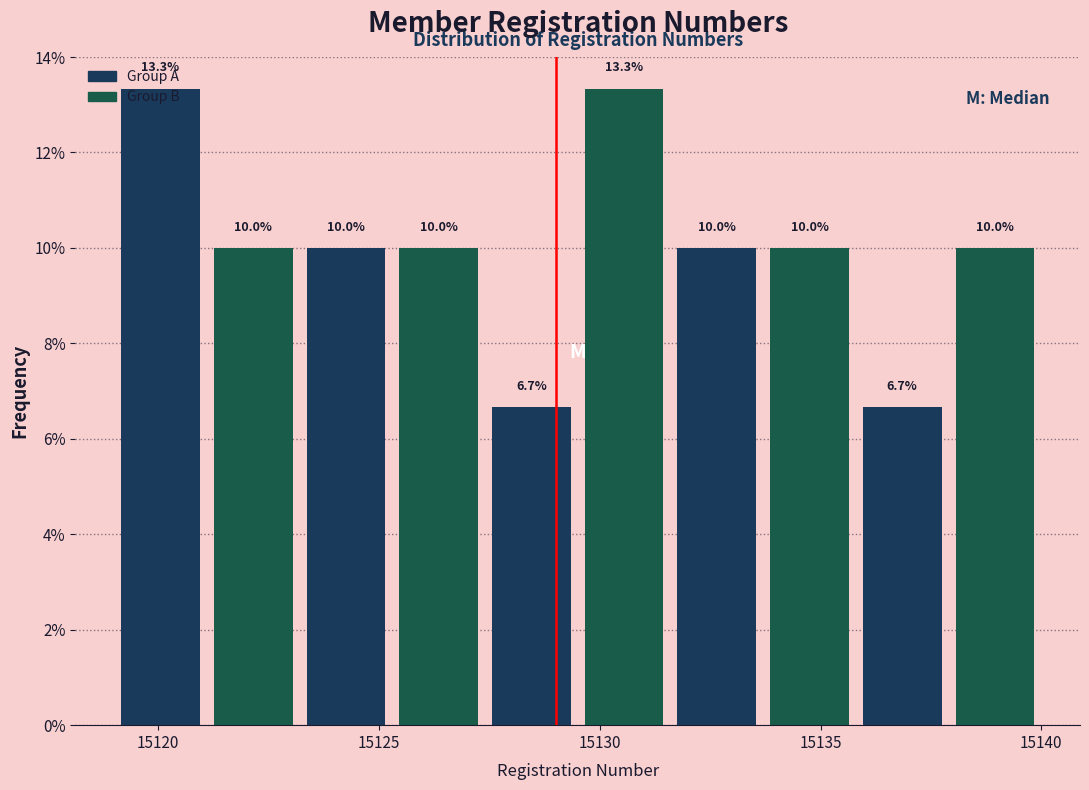

Reading left to right, list every bar in this chart as the range it spans on the x-axis followed by its height. The bar edges are not printed on the chart, so give them approximately, as read against the axis.

15119.0 to 15121.1: 13.3
15121.1 to 15123.2: 10.0
15123.2 to 15125.3: 10.0
15125.3 to 15127.4: 10.0
15127.4 to 15129.5: 6.7
15129.5 to 15131.6: 13.3
15131.6 to 15133.7: 10.0
15133.7 to 15135.8: 10.0
15135.8 to 15137.9: 6.7
15137.9 to 15140.0: 10.0